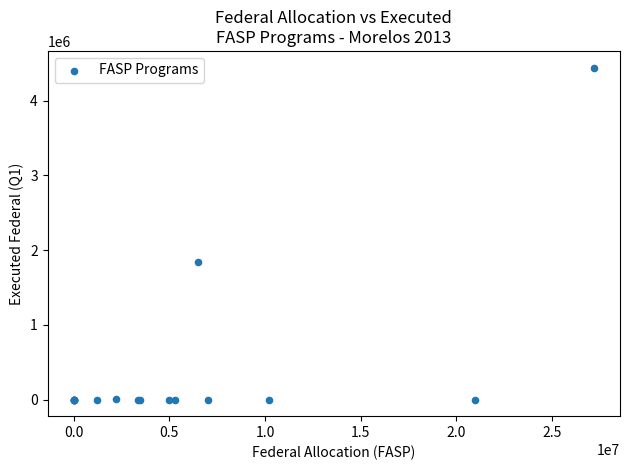

What Y value in the scatter plot is closest to 2220712?

1842612.0